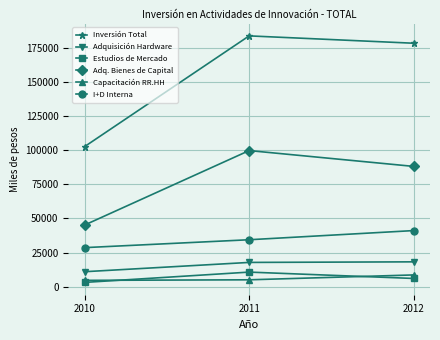

How many data points does each series have?

3